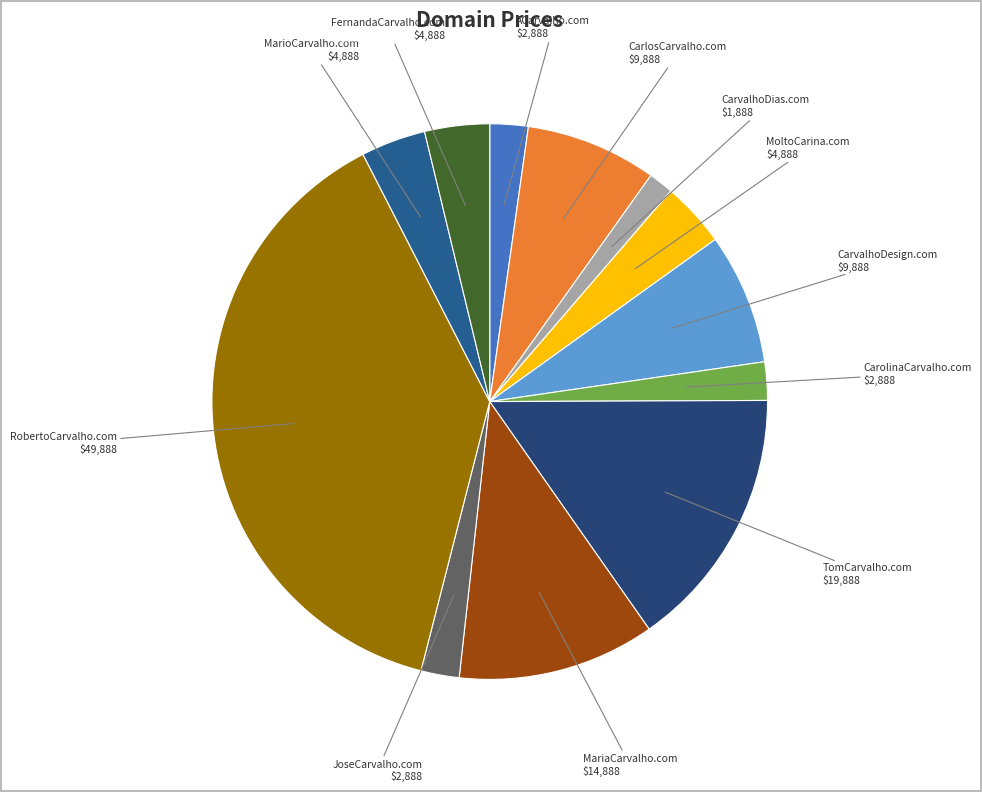

How many slices are in this pie chart?

12